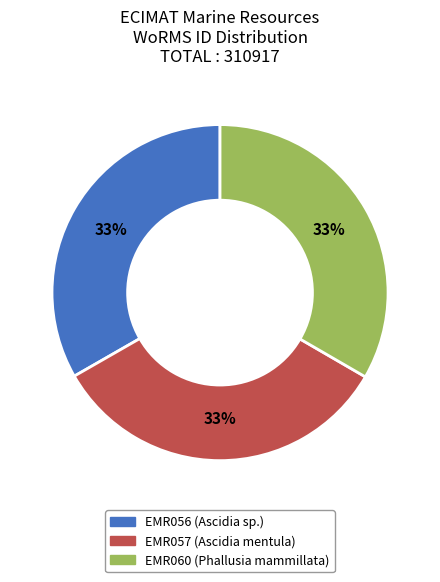

How many slices are in this pie chart?

3